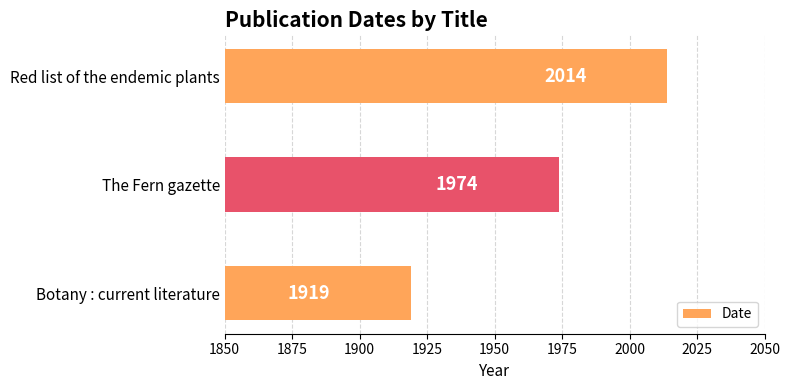

Is it true that the value at Red list of the endemic plants is 2014?

True